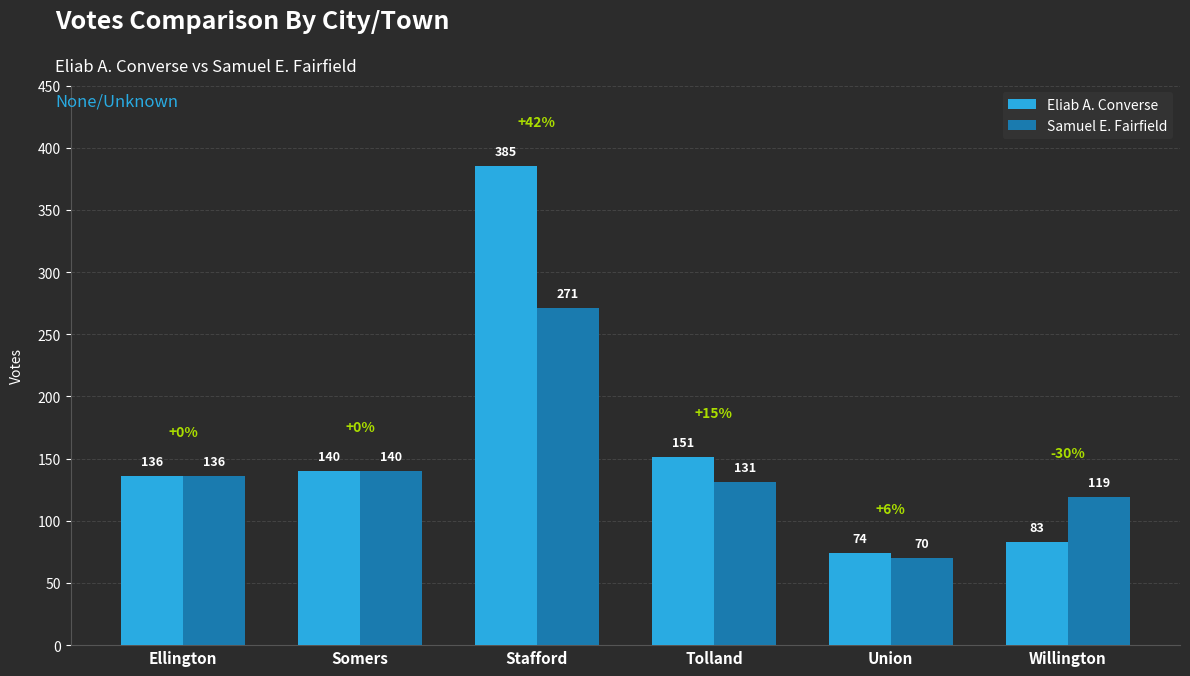

What is the total value across all series at Willington?

202